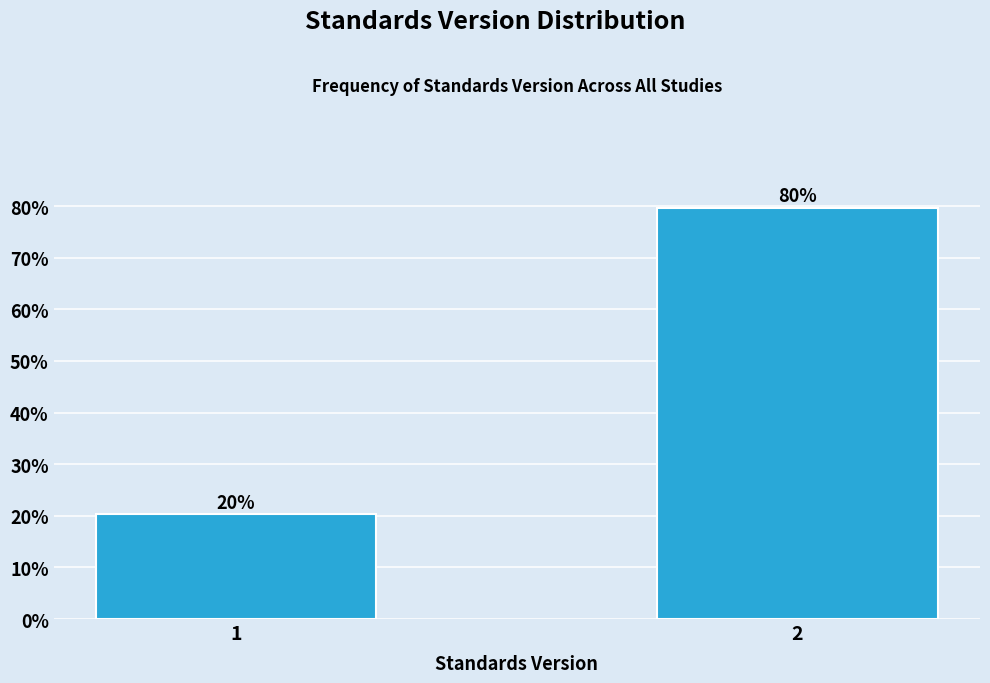

List the labels in order of value, smallest first.

1, 2